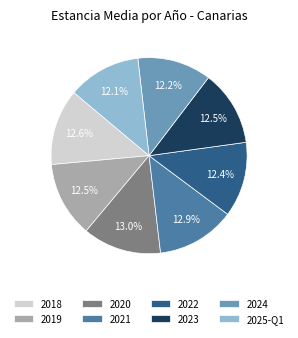

Count the number of slices in the pie.

8